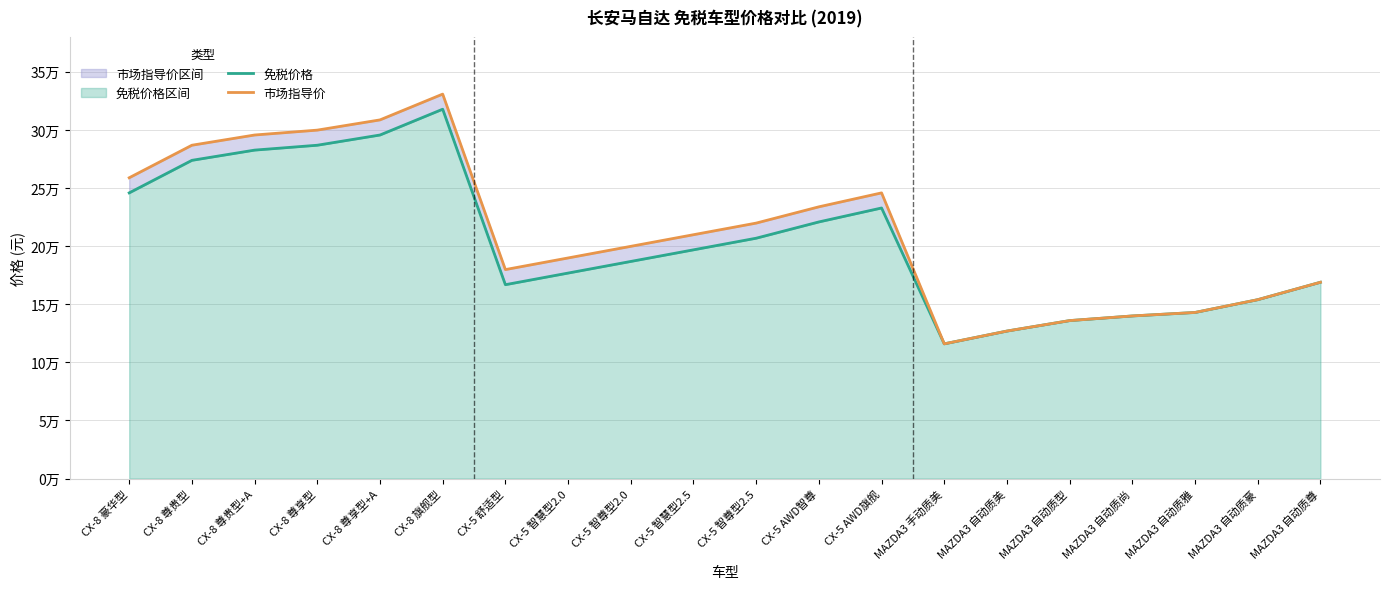

Is the value of 免税价格 at CX-5 智尊型2.0 greater than the value of 市场指导价 at CX-5 AWD智尊?

No